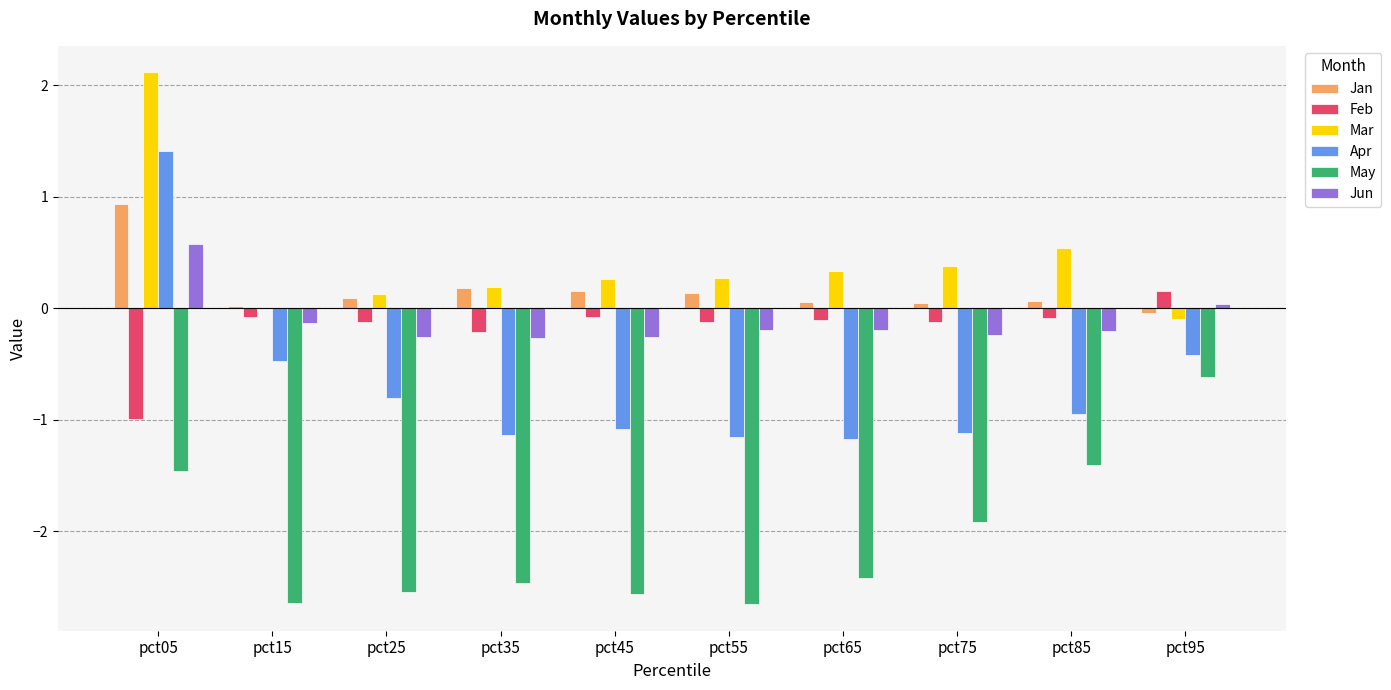

Which series has the widest spread of values?

Apr